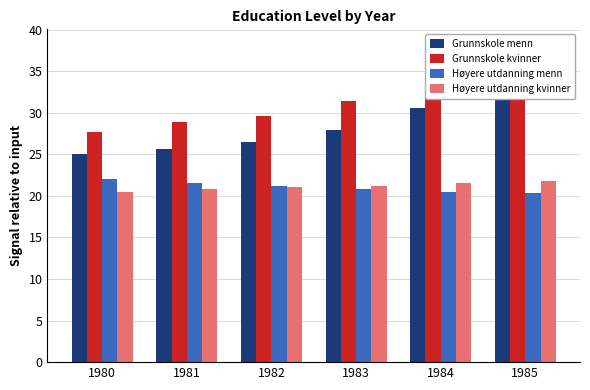

Rank the categories by Høyere utdanning kvinner value from highest to lowest.

1985, 1984, 1983, 1982, 1981, 1980